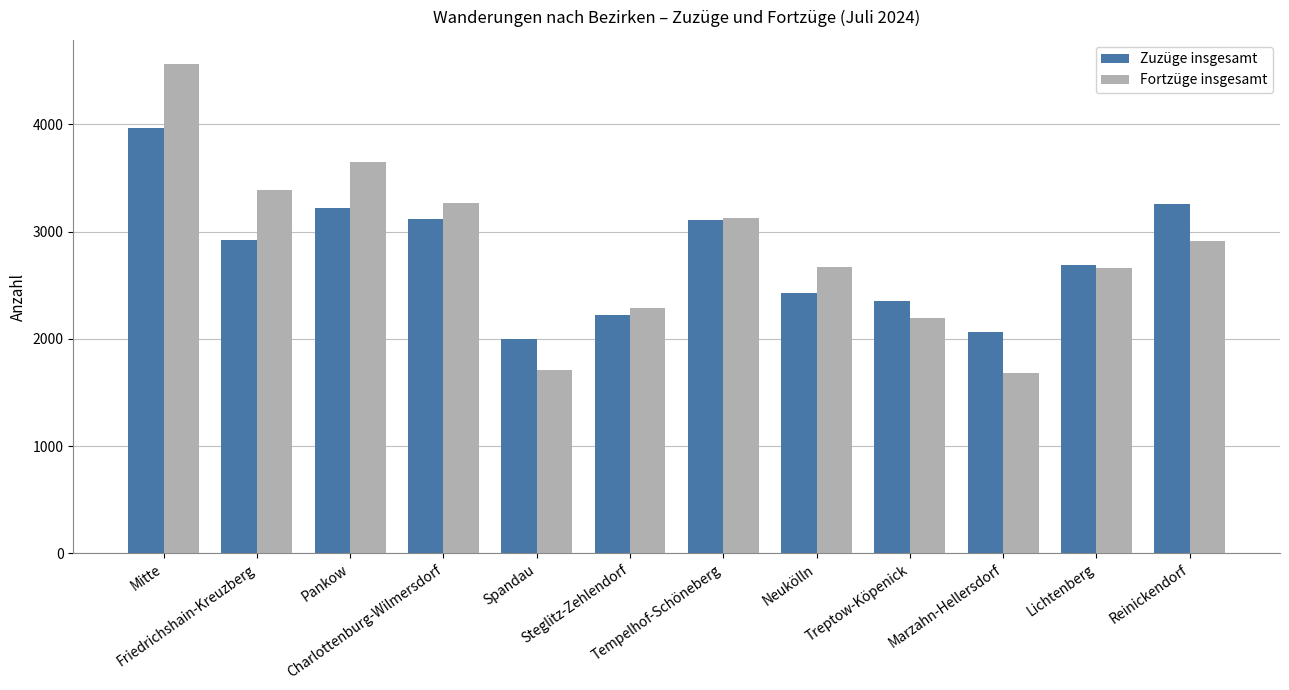

What is the value of the Fortzüge insgesamt bar at the 2nd from the left?

3390